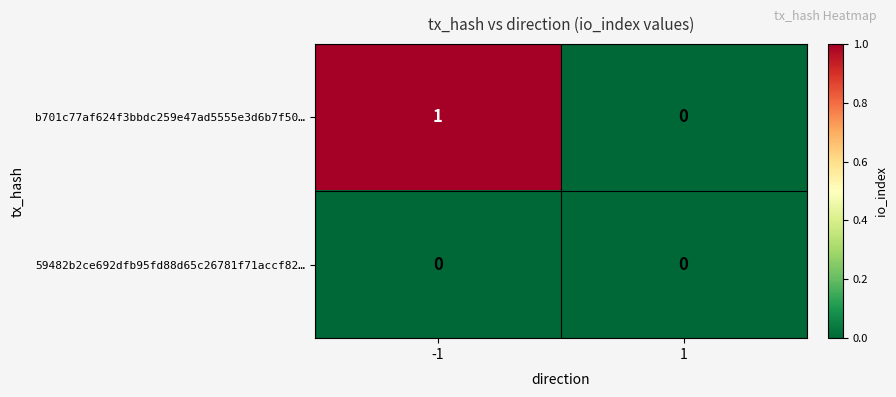

Which series has the widest spread of values?

b701c77af624f3bbdc259e47ad5555e3d6b7f50…